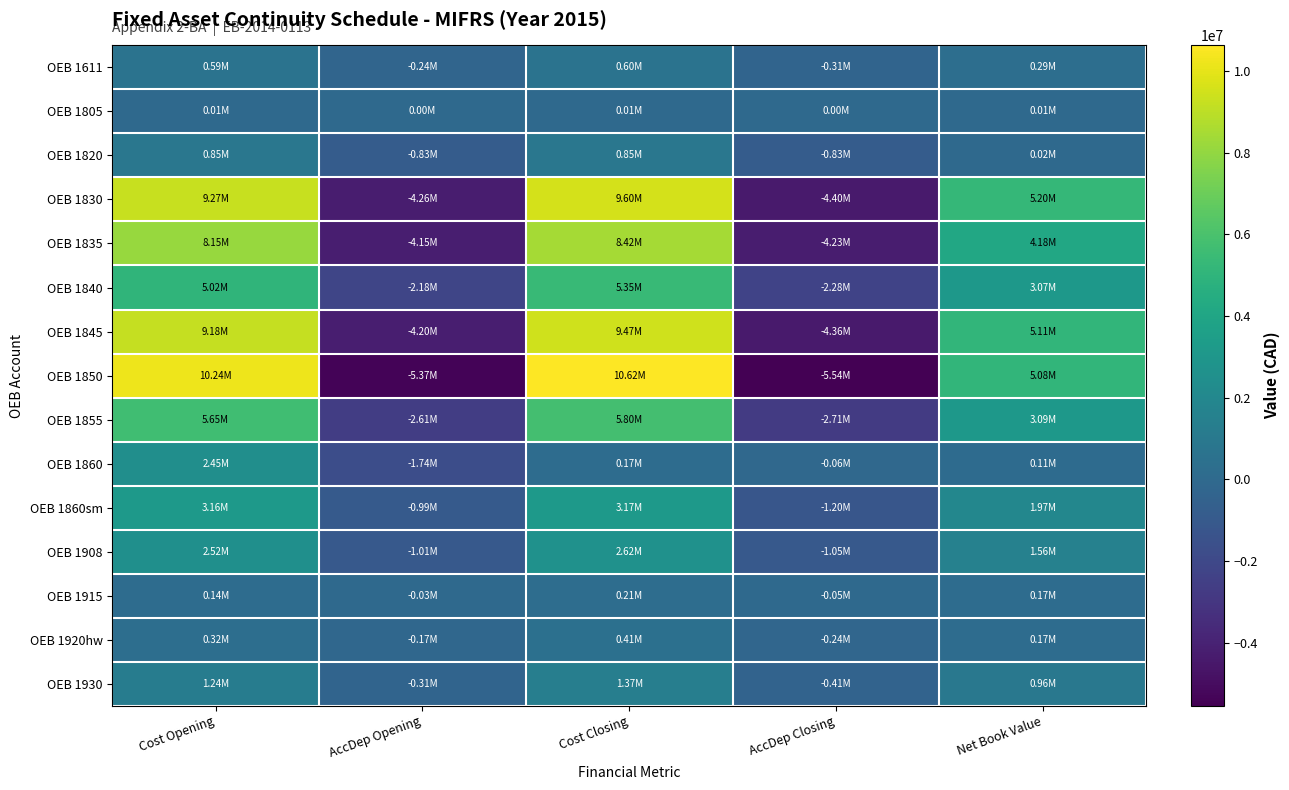

At how many categories does at least one series exceed 5191260?

3